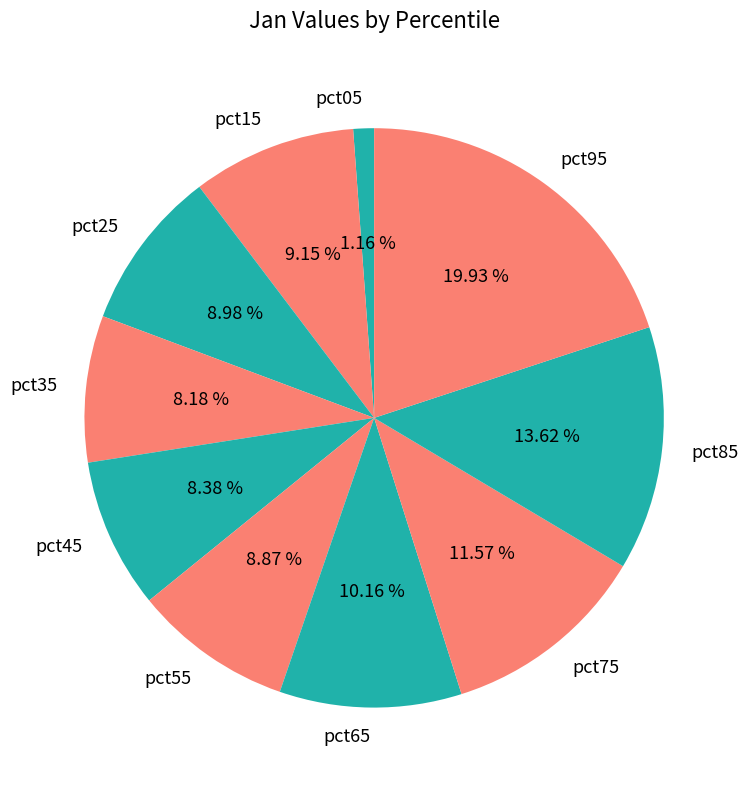

True or false: pct45 accounts for 8% of the total.

True